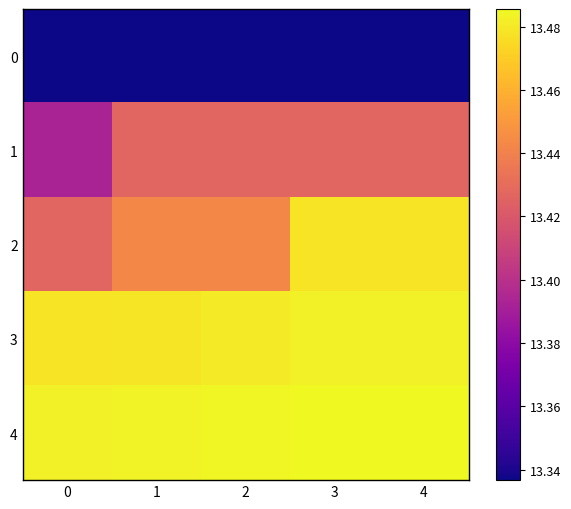

List the series in order of their peak value, highest first.

row_4, row_3, row_2, row_1, row_0